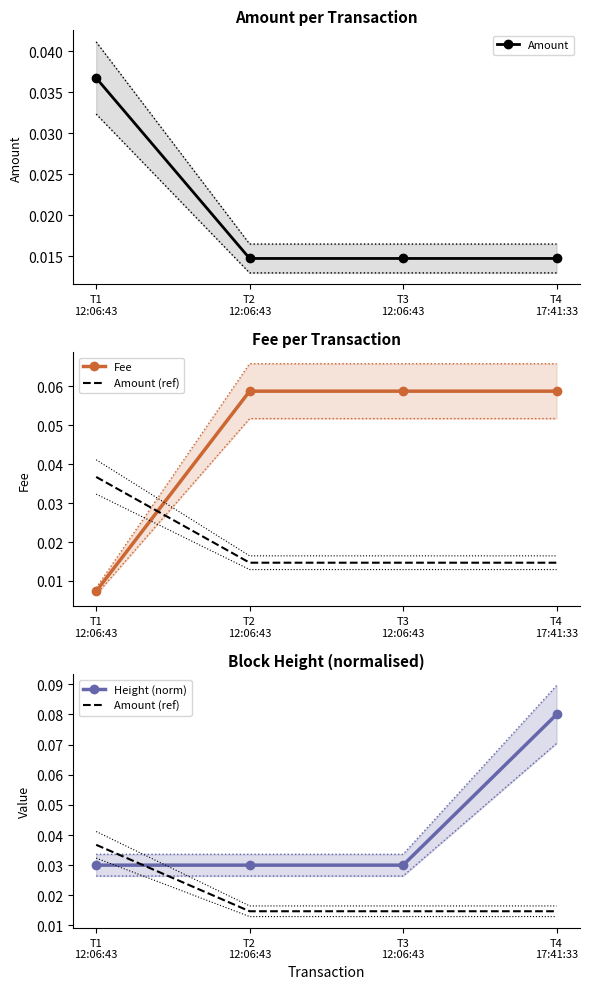

Rank the series at T3
12:06:43 from lowest to highest value.

Amount, Amount (ref), Height (norm), Fee